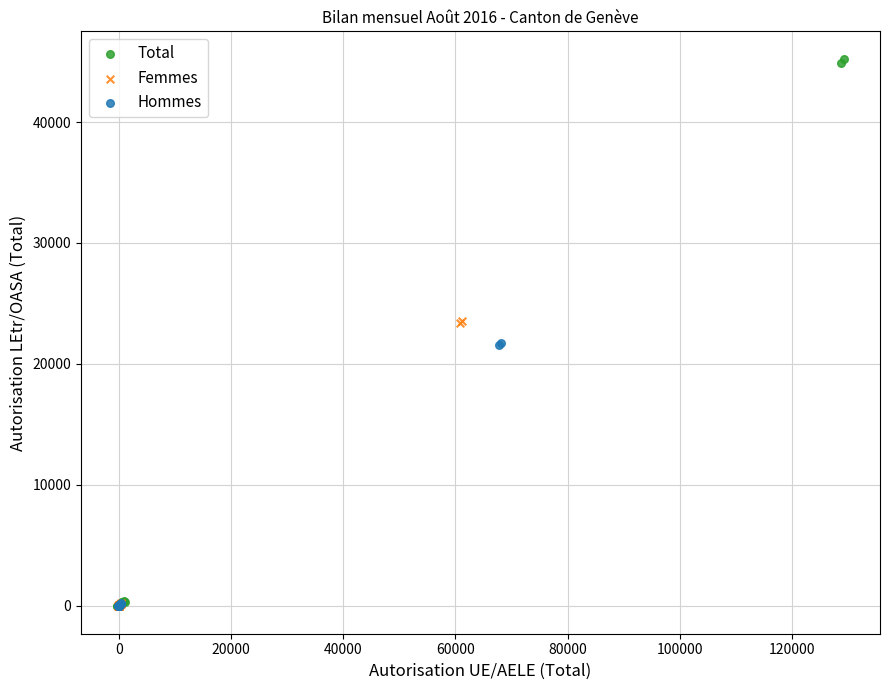

Which series has the widest spread of Y values?

Total